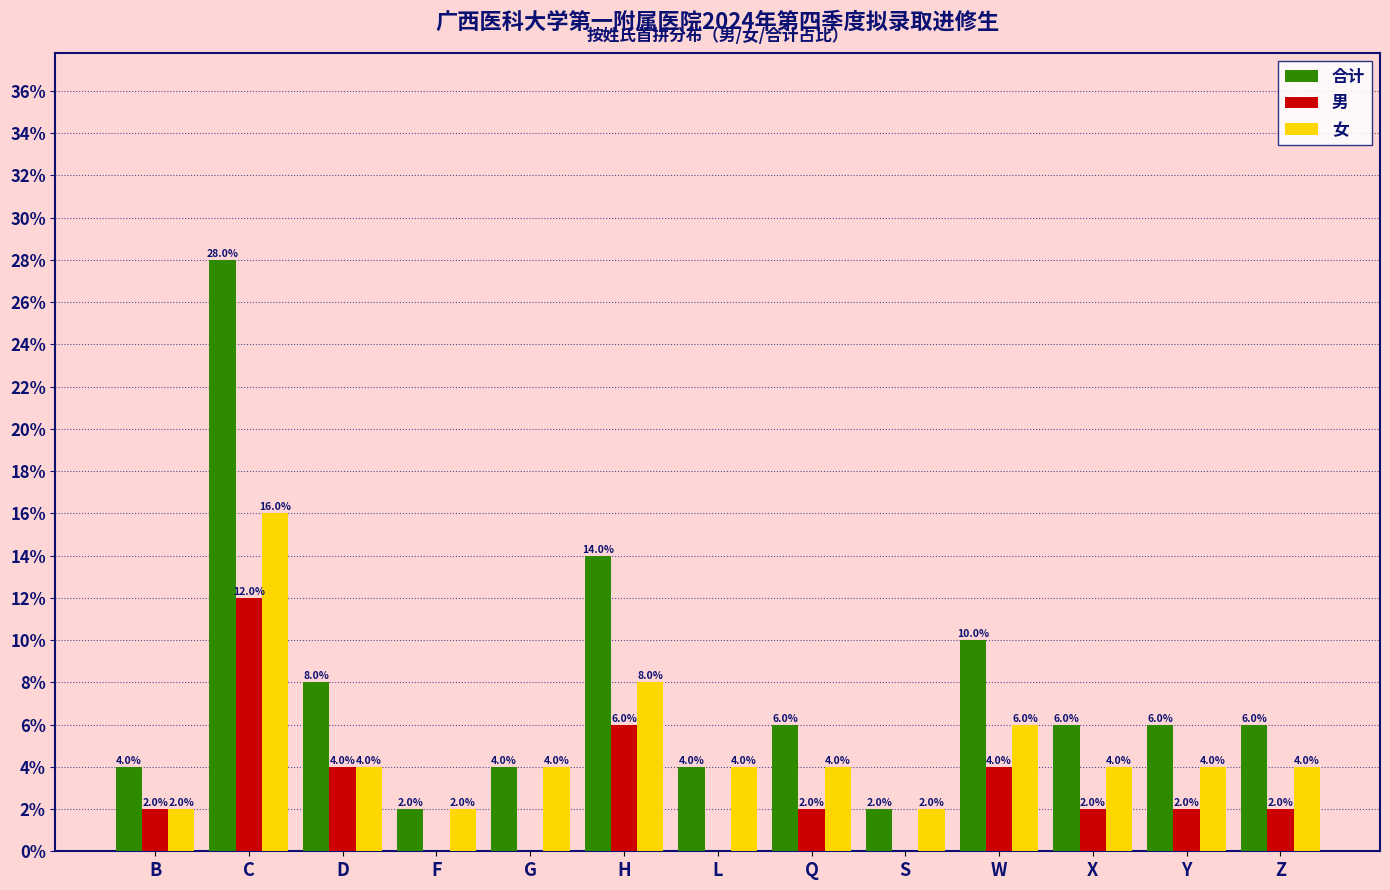

Reading left to right, extract all data points from this chart.

合计: B=4.0	C=28.0	D=8.0	F=2.0	G=4.0	H=14.0	L=4.0	Q=6.0	S=2.0	W=10.0	X=6.0	Y=6.0	Z=6.0
男: B=2.0	C=12.0	D=4.0	F=0.0	G=0.0	H=6.0	L=0.0	Q=2.0	S=0.0	W=4.0	X=2.0	Y=2.0	Z=2.0
女: B=2.0	C=16.0	D=4.0	F=2.0	G=4.0	H=8.0	L=4.0	Q=4.0	S=2.0	W=6.0	X=4.0	Y=4.0	Z=4.0